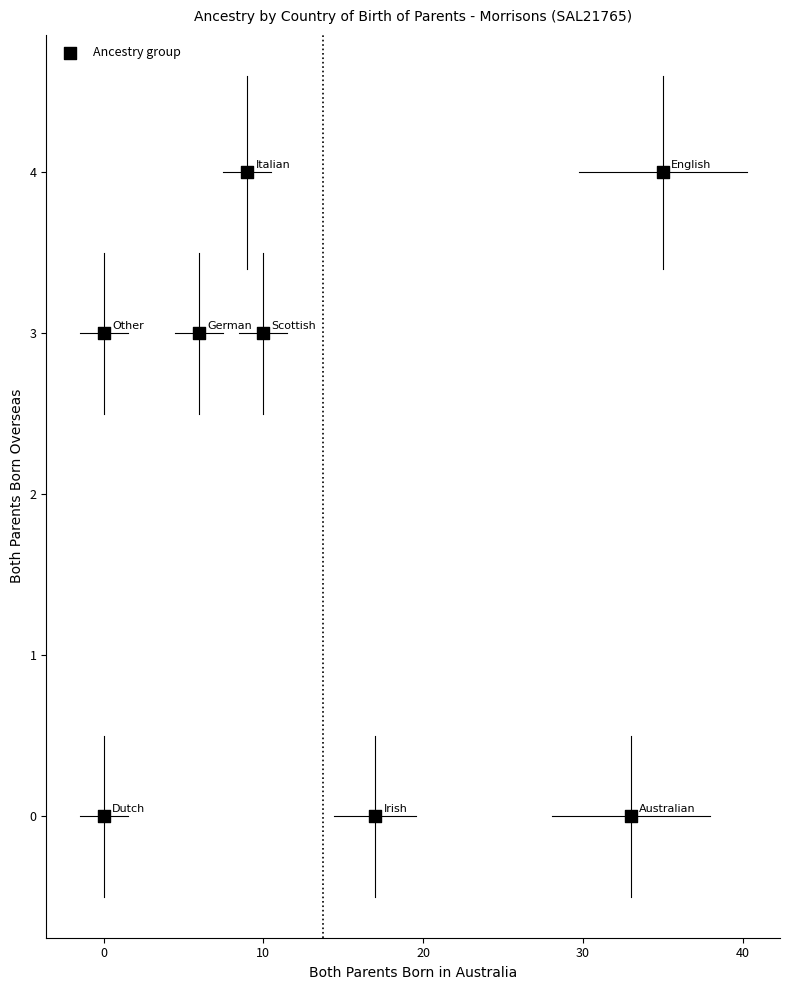

What is the range of X values (max minus min)?

35